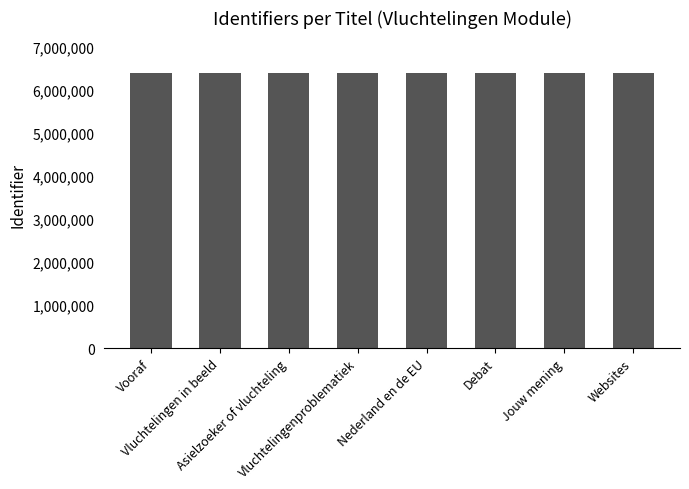

How many categories are shown in the chart?

8